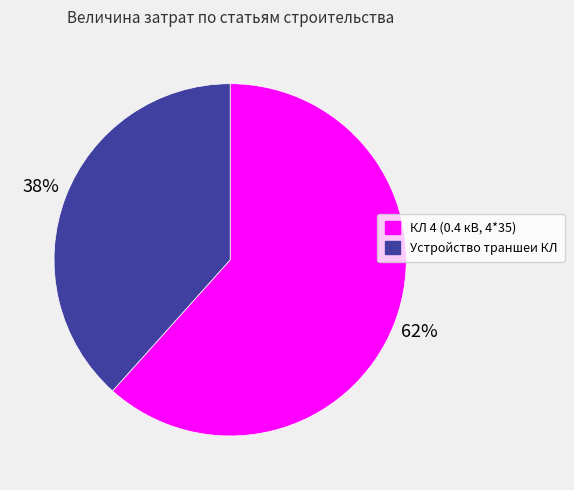

Which slice is the smallest?

Устройство траншеи КЛ